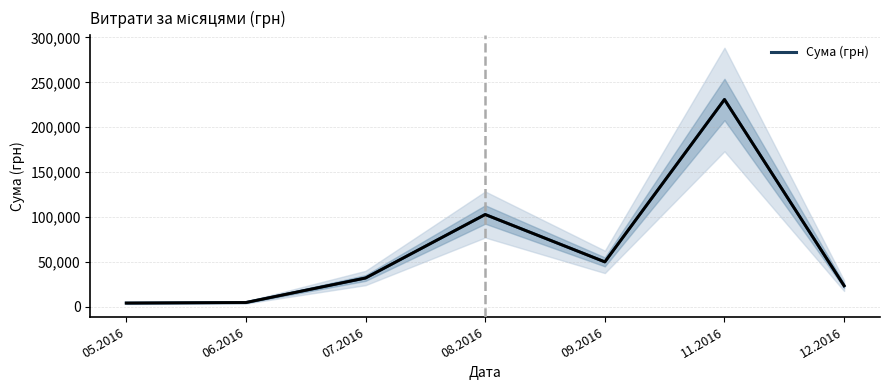

Which category has the highest value across all series?

11.2016